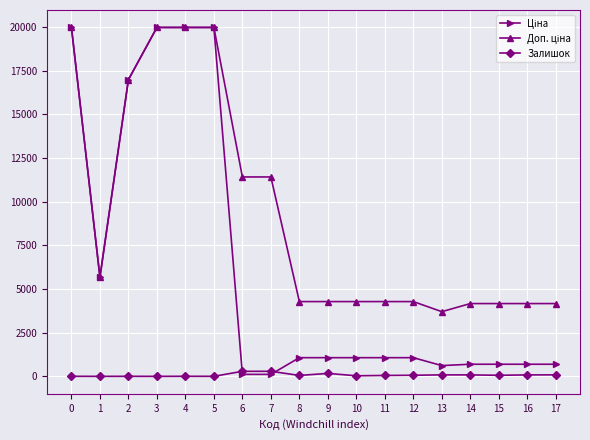

True or false: Залишок has more than 0 points higher than both neighbors.

True